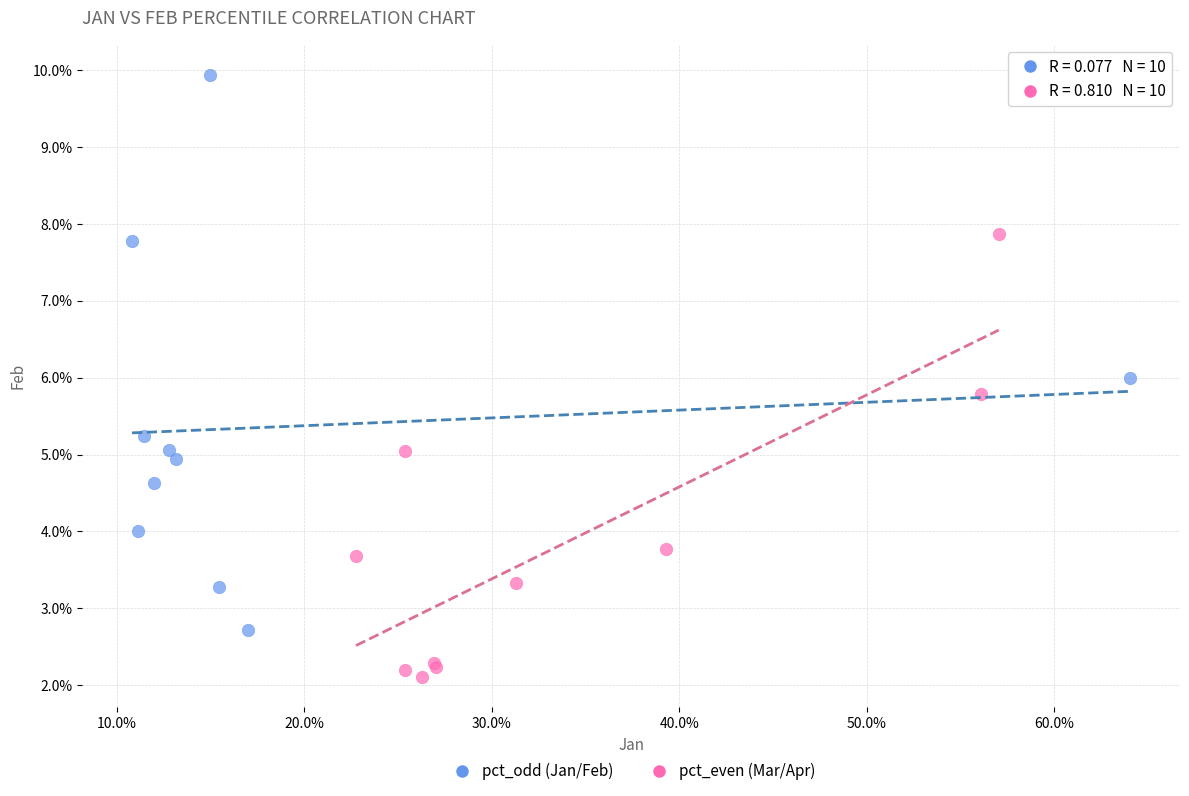

Which series reaches the maximum Y coordinate?

pct_odd (Jan/Feb)